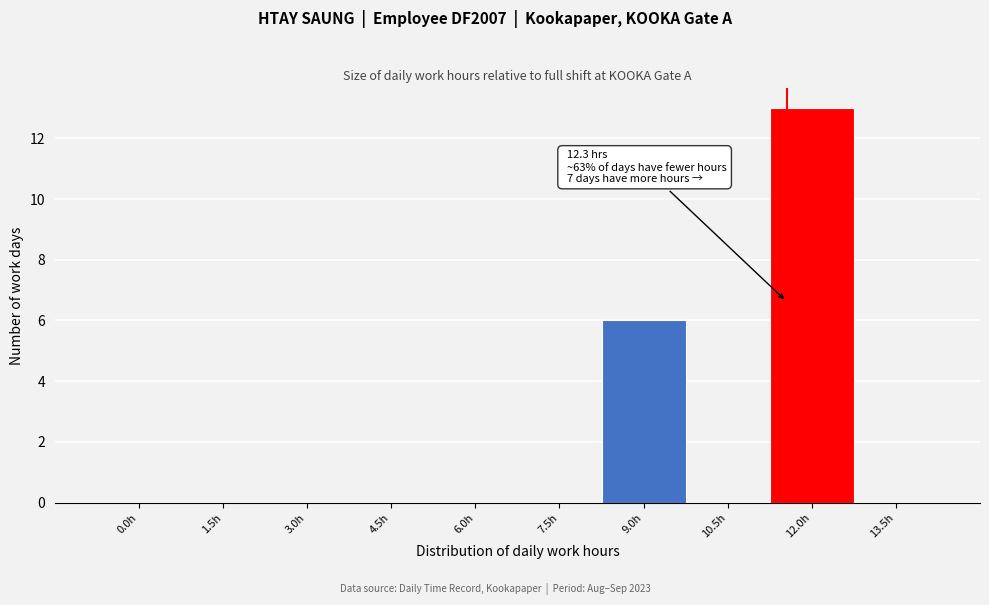

Reading left to right, transcribe all the data shown in this chart.

0.0h=0	1.5h=0	3.0h=0	4.5h=0	6.0h=0	7.5h=0	9.0h=6	10.5h=0	12.0h=13	13.5h=0